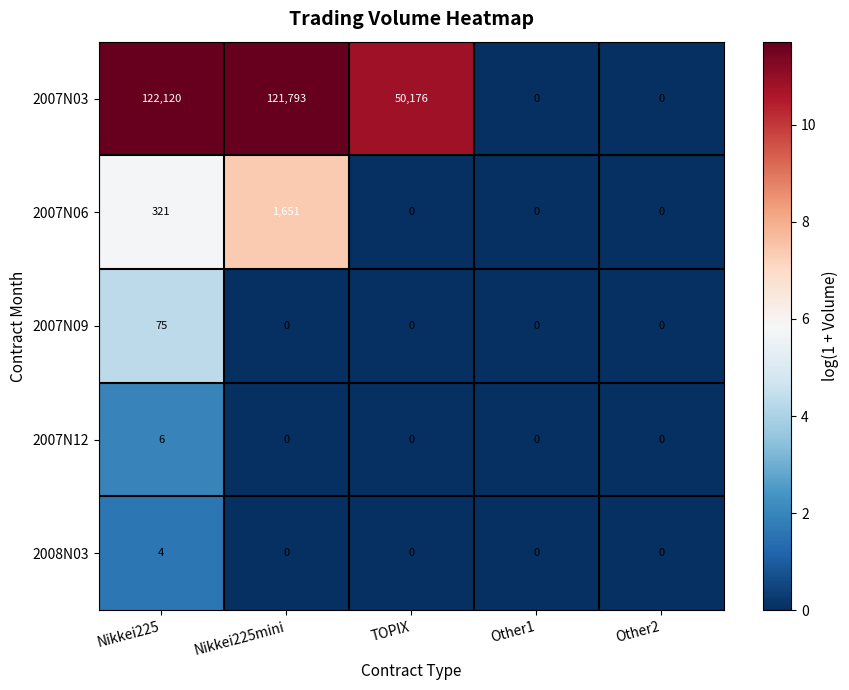

At which category does the chart reach its peak across all series?

Nikkei225